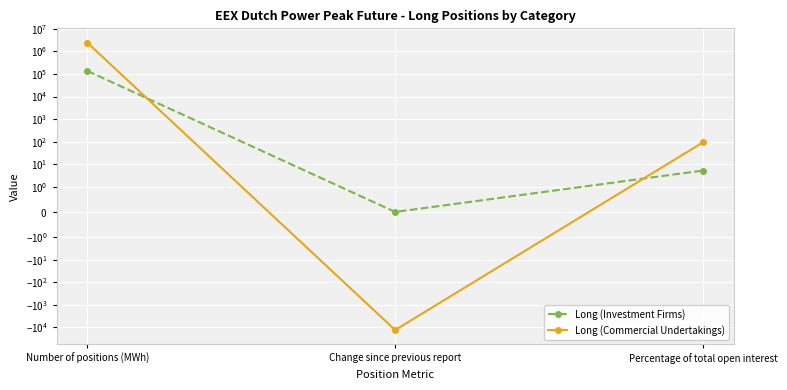

What is the difference between the maximum and second lowest values in the Long (Commercial Undertakings) series?

2442589.8